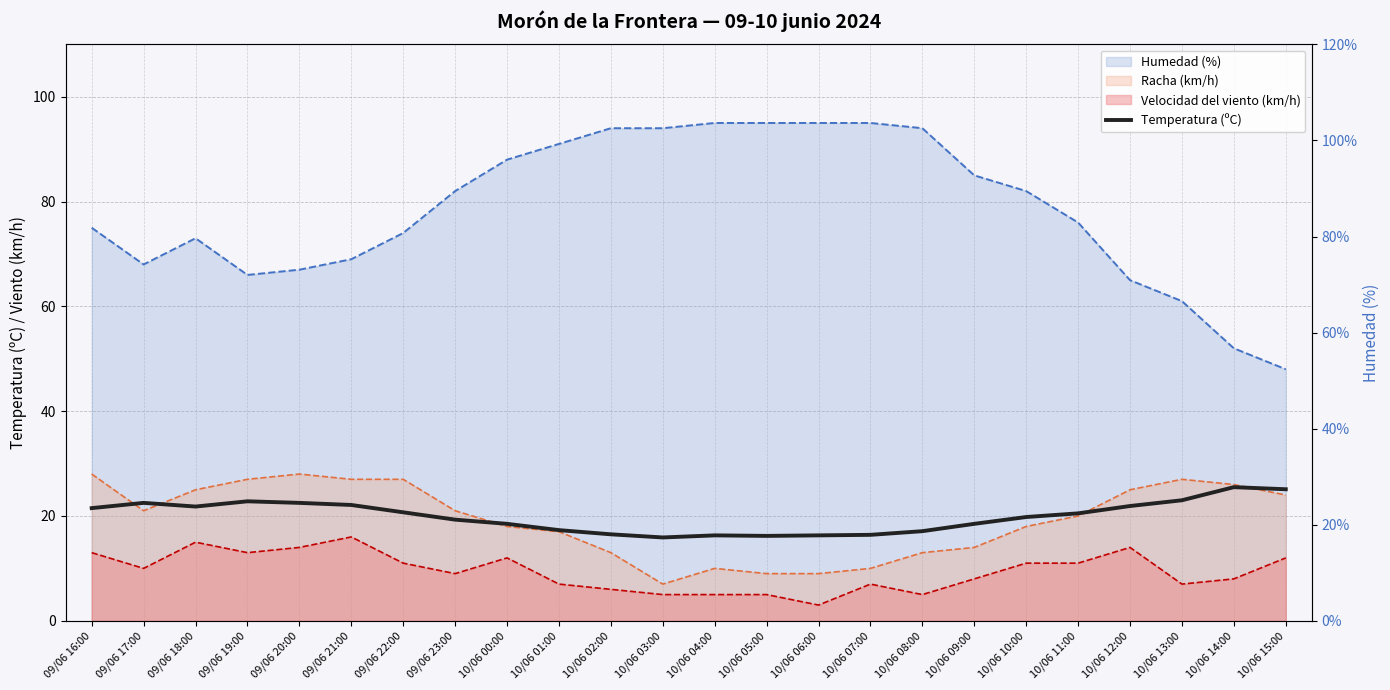

At which category does the data reach its first local peak?

09/06 17:00